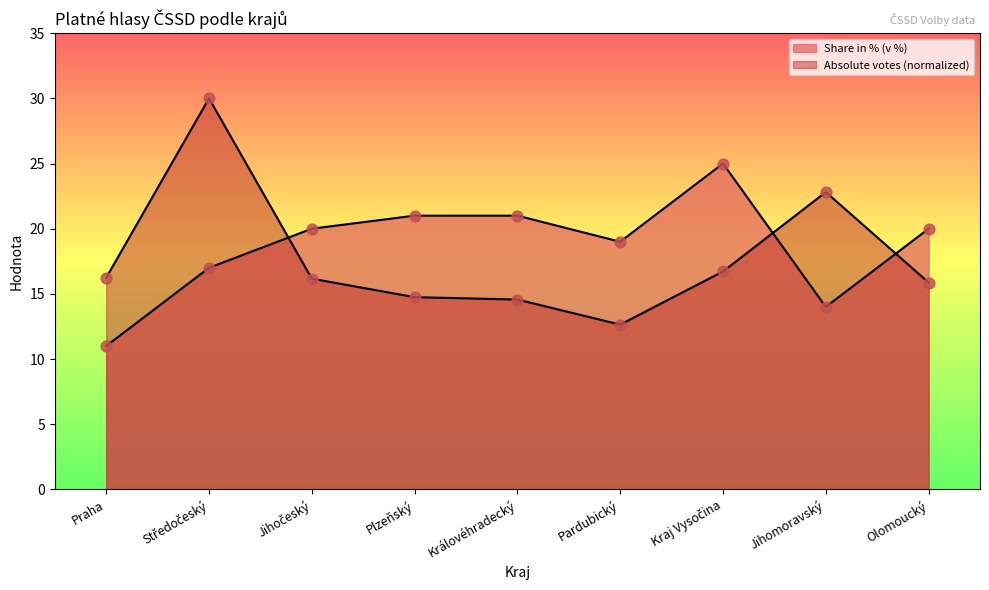

Is the value of Absolute votes (abs.) at Olomoucký greater than the value of Share in % (v %) at Středočeský?

No